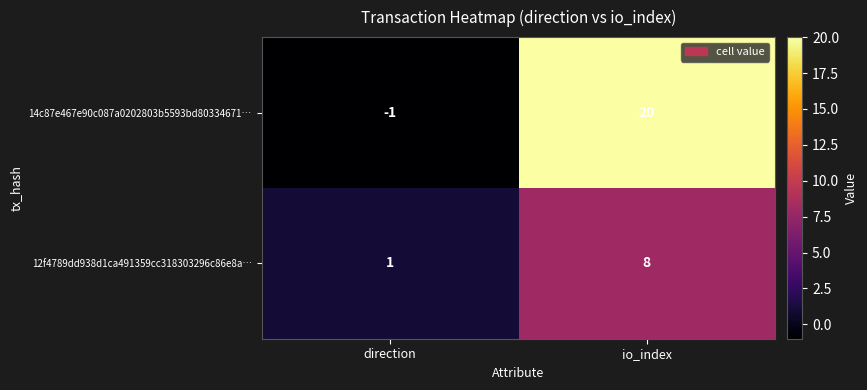

What is the sum of the 14c87e467e90c087a0202803b5593bd80334671… values at direction and io_index?

19